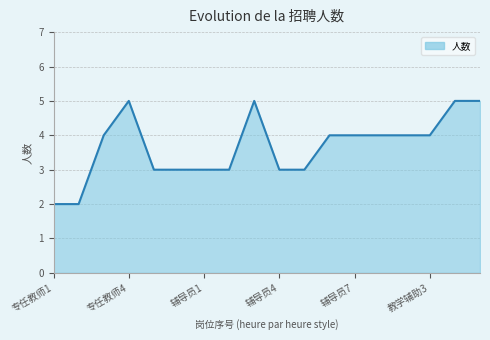

How many series are shown in this chart?

1